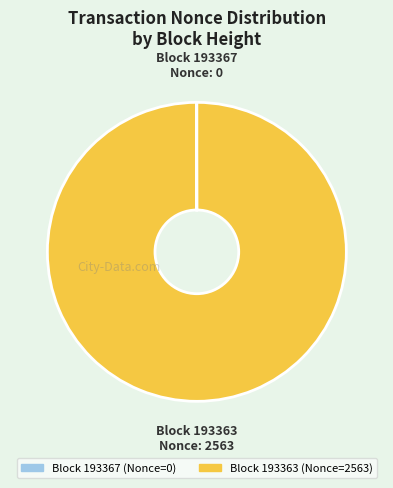

Is there a majority slice in this chart?

Yes